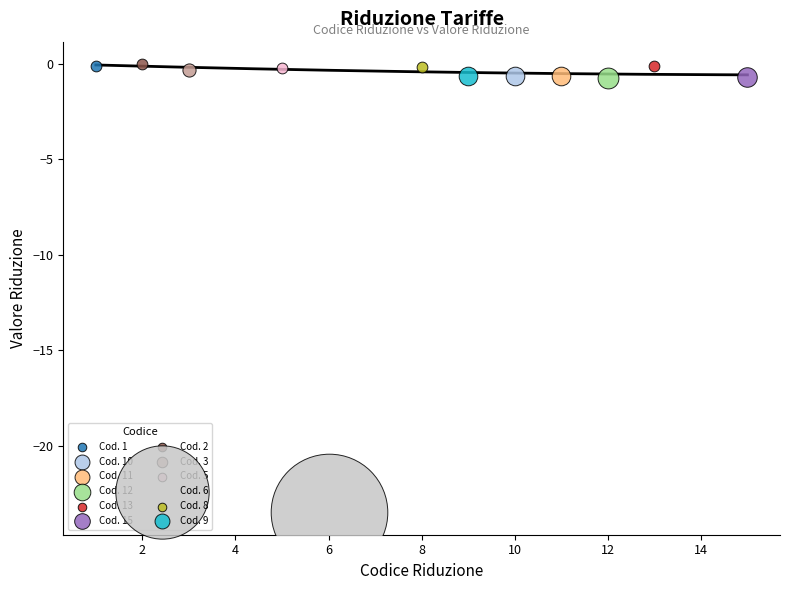

What are all the series names shown in the legend?

Cod. 1, Cod. 10, Cod. 11, Cod. 12, Cod. 13, Cod. 15, Cod. 2, Cod. 3, Cod. 5, Cod. 6, Cod. 8, Cod. 9